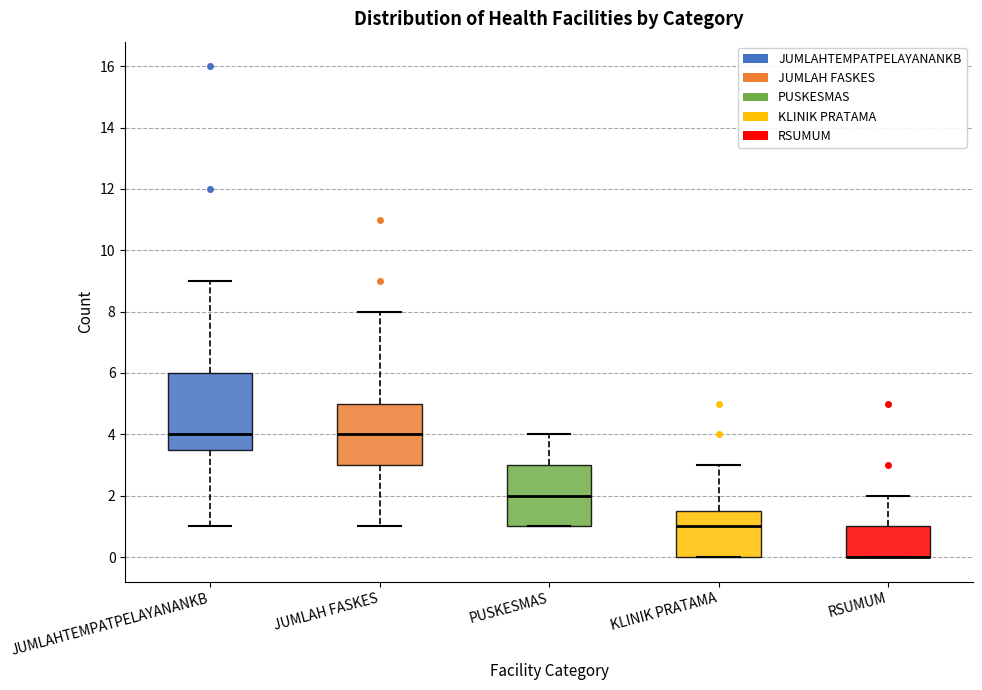

Reading left to right, read every box against the y-axis: the position of its median line, the range the box covers, and the ends of its whiskers. The values are not printed on the chart, so give them approximately, as read against the axis.

JUMLAHTEMPATPELAYANANKB: median 4.0, box 3.6 to 6.0, whiskers 1.0 to 9.0
JUMLAH FASKES: median 4.0, box 3.0 to 5.0, whiskers 1.0 to 8.0
PUSKESMAS: median 2.0, box 1.0 to 3.0, whiskers 1.0 to 4.0
KLINIK PRATAMA: median 1.0, box 0.0 to 1.6, whiskers 0.0 to 3.0
RSUMUM: median 0.0 (drawn on the box's lower edge), box 0.0 to 1.0, whiskers 0.0 to 2.0